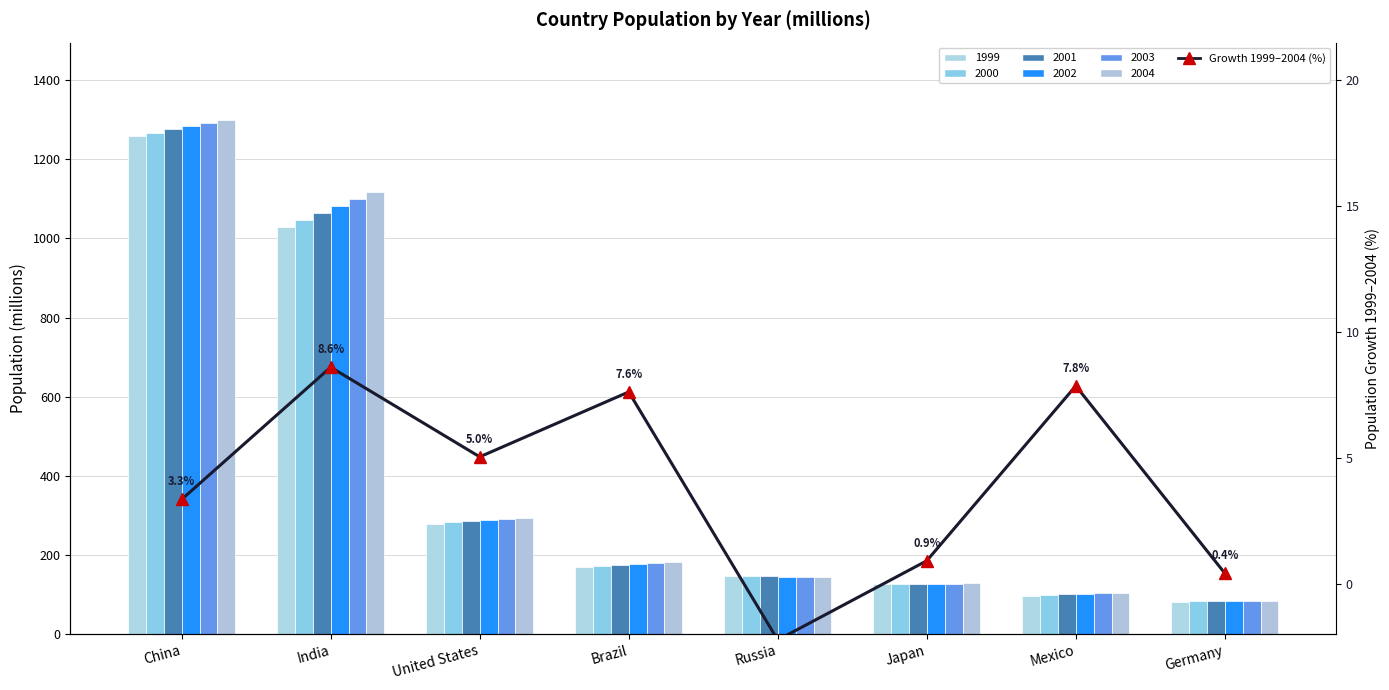

What is the label of the 1st bar from the right?

Germany